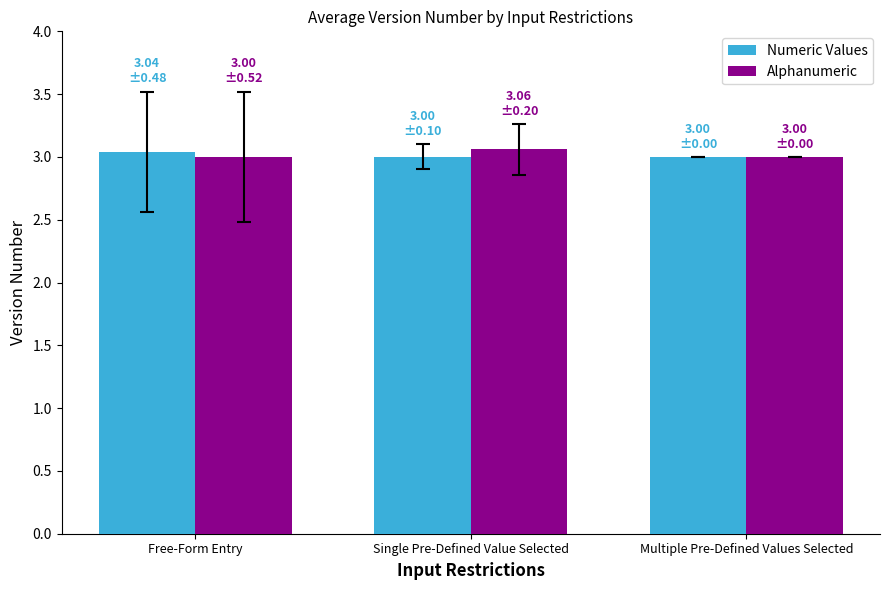

What is the sum of all Numeric Values values?

9.0